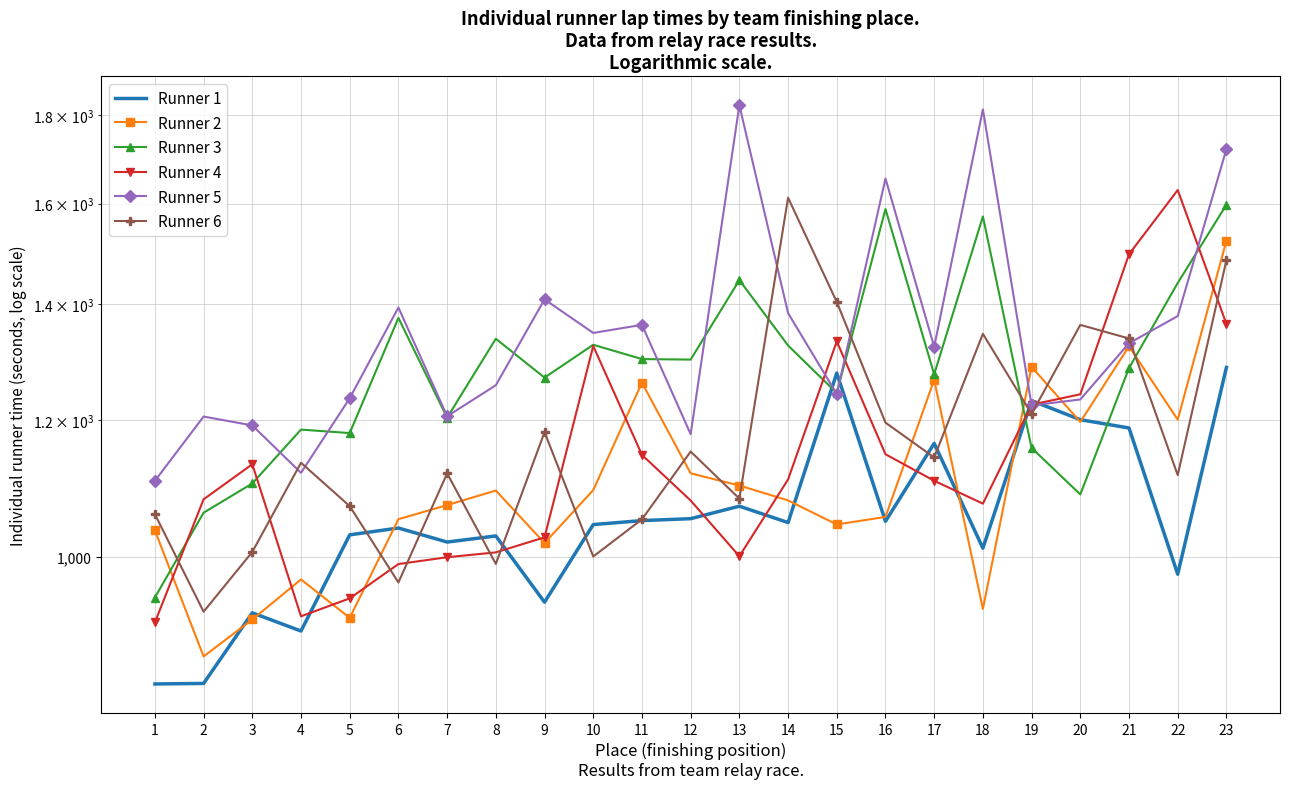

How many times do Runner 2 and Runner 3 cross each other?

3